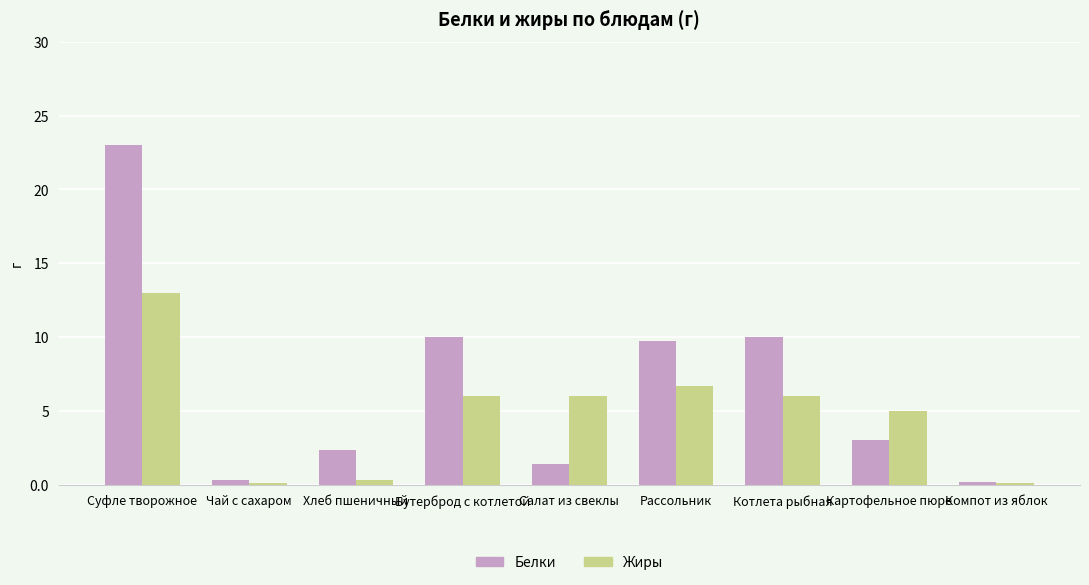

List the series in order of their peak value, highest first.

Белки, Жиры